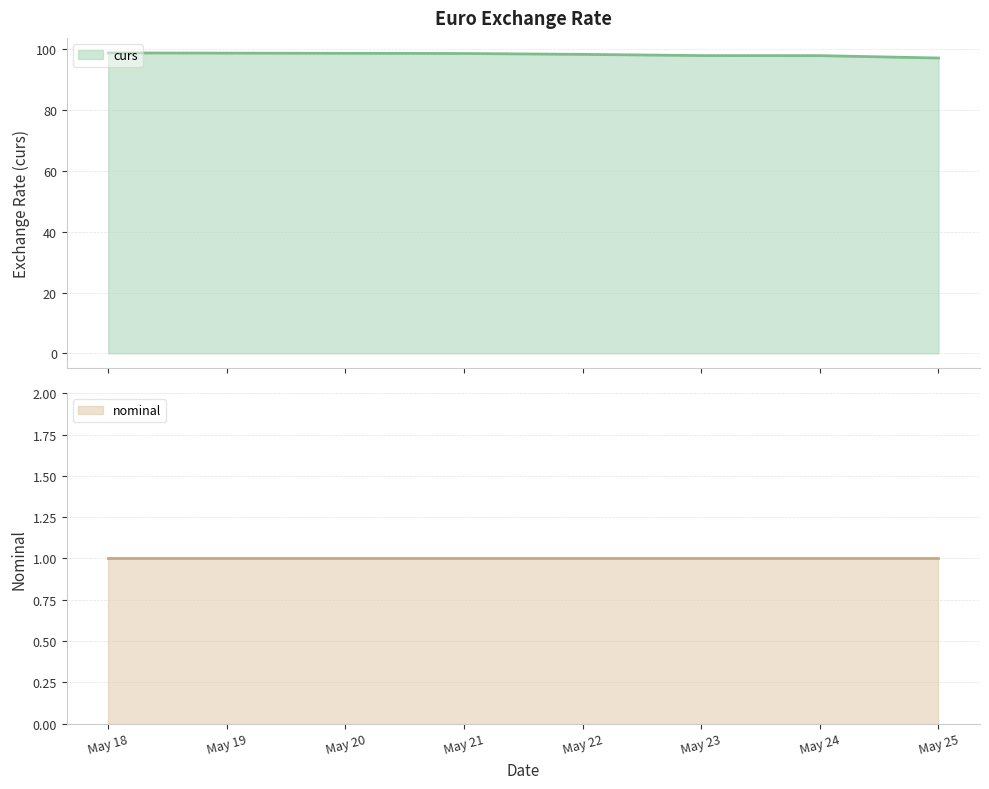

What are all the series names shown in the legend?

curs, nominal